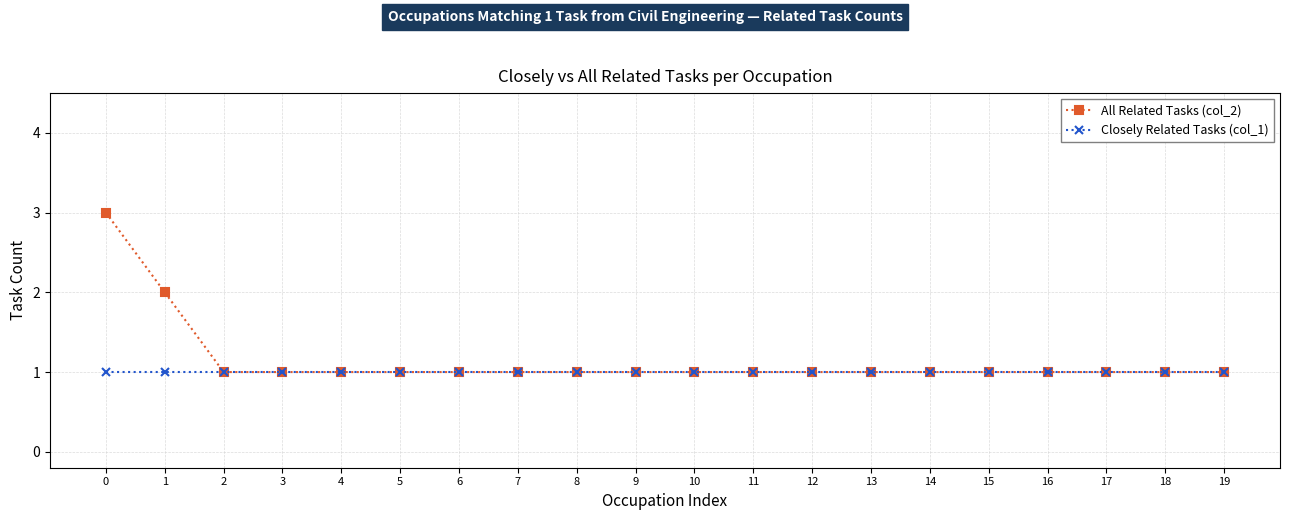

What is the approximate value of Closely Related Tasks (col_1) at 8?

1